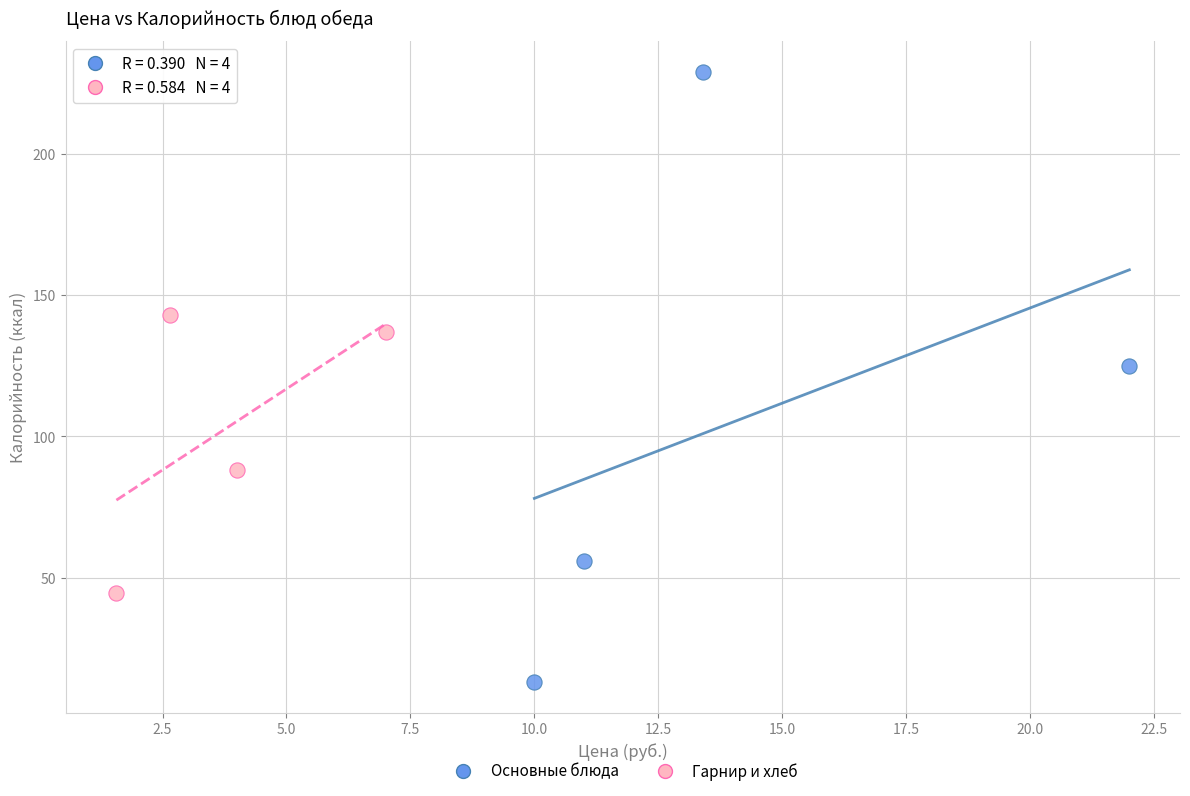

Which series contains the highest Y value?

Основные блюда